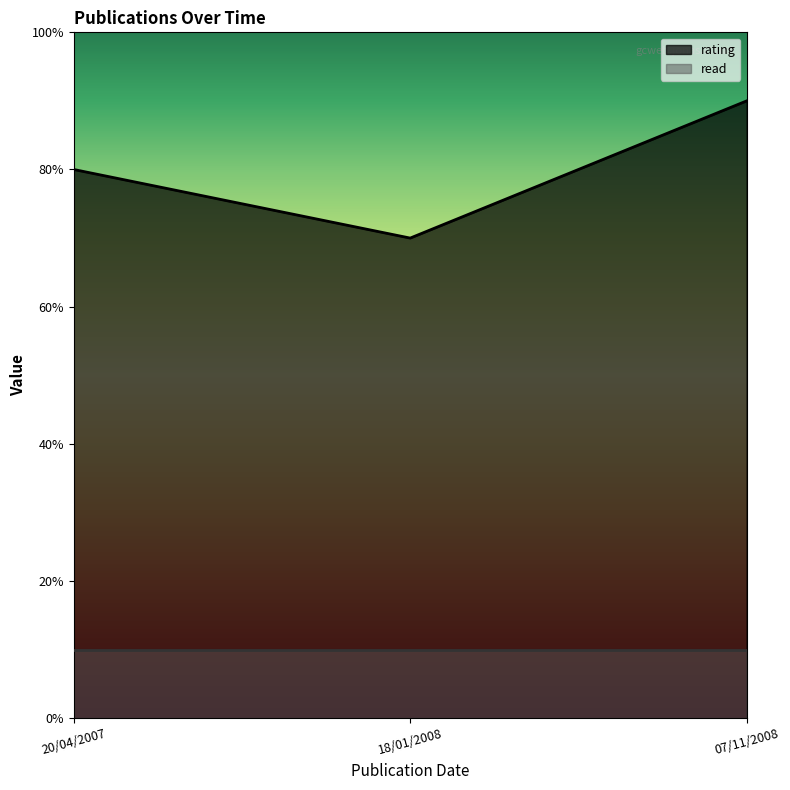

What are all the series names shown in the legend?

rating, read